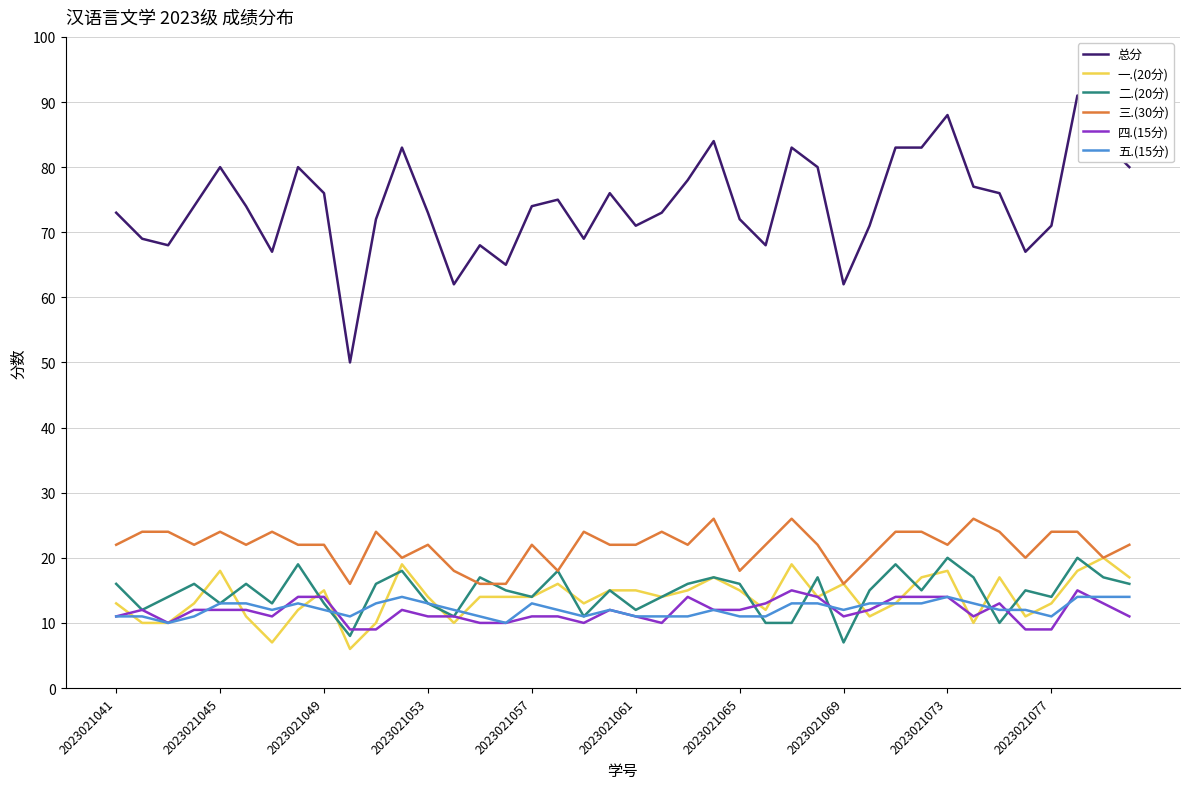

What is the maximum value shown in the chart?

91